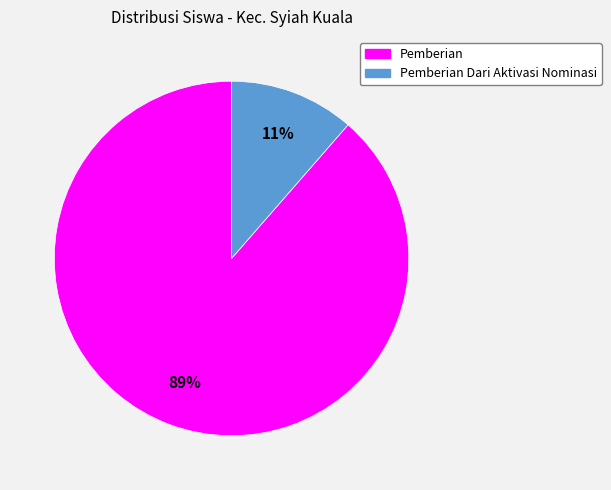

To the nearest percent, what is the average slice percentage?

50%